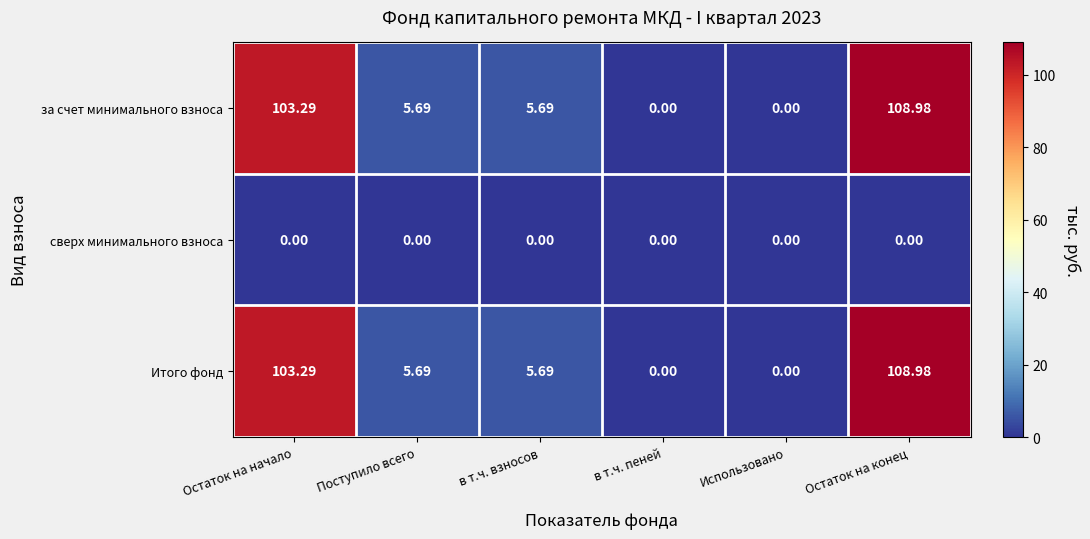

At which category is the sum across all series the highest?

Остаток на конец